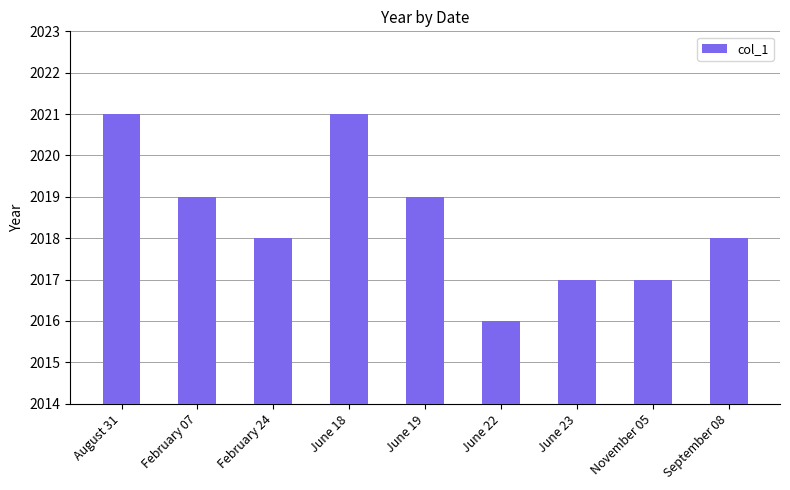

Approximately how many times larger is the value at August 31 compared to June 19?

1.0